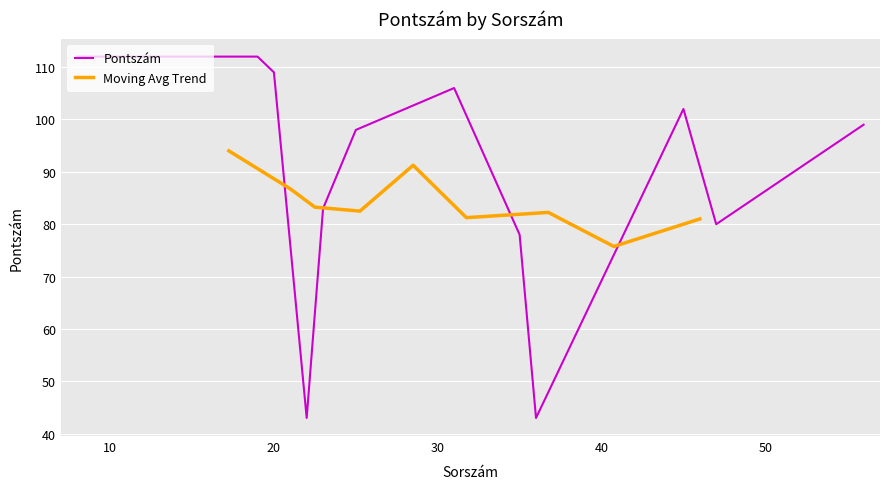

What is the change in value from 35 to 36?

-35